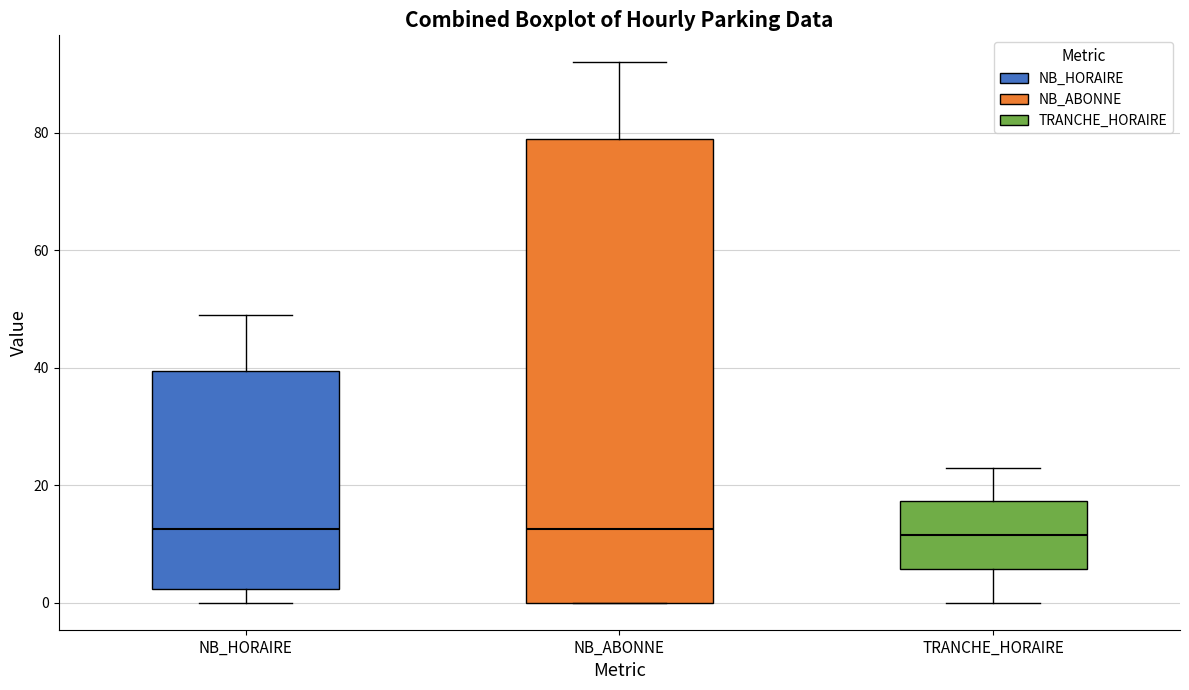

Reading left to right, read every box against the y-axis: the position of its median line, the range the box covers, and the ends of its whiskers. The values are not printed on the chart, so give them approximately, as read against the axis.

NB_HORAIRE: median 12, box 2 to 40, whiskers 0 to 50
NB_ABONNE: median 12, box 0 to 80, whiskers 0 to 92
TRANCHE_HORAIRE: median 12, box 6 to 18, whiskers 0 to 24